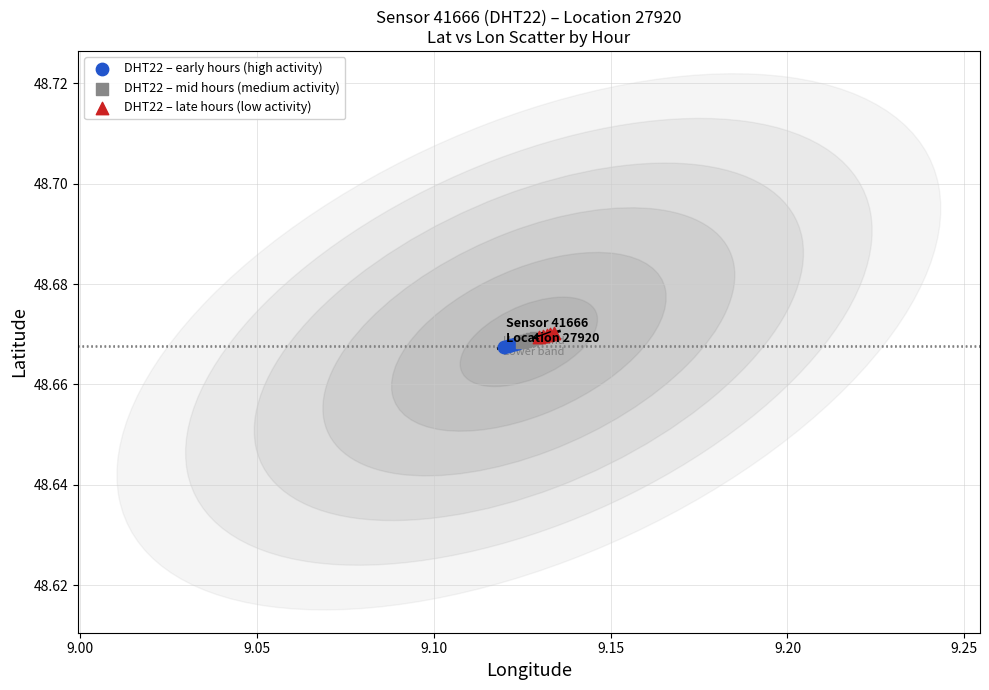

What are all the series names shown in the legend?

DHT22 – early hours (high activity), DHT22 – mid hours (medium activity), DHT22 – late hours (low activity)